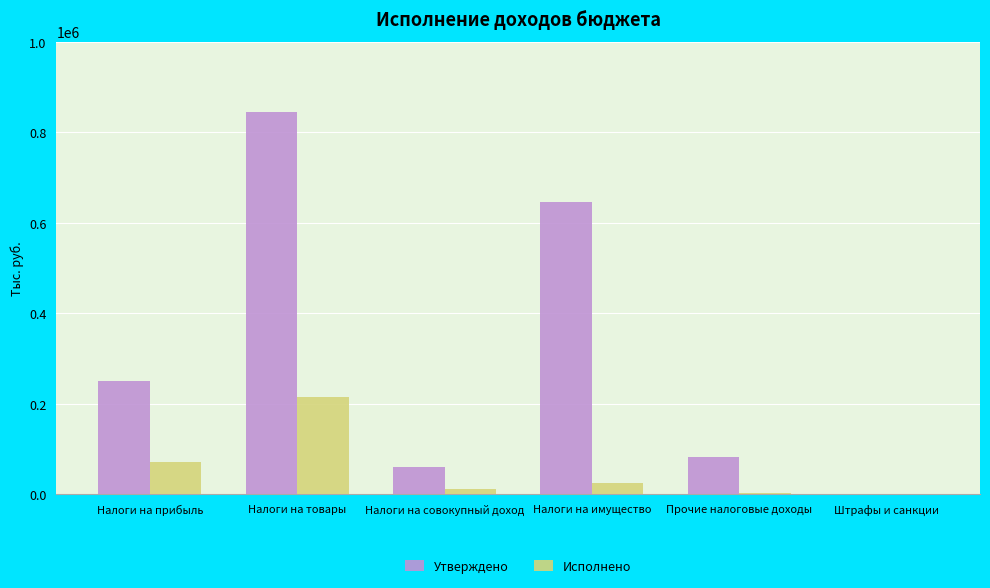

Is it true that Утверждено equals 83100.0 at Прочие налоговые доходы?

True